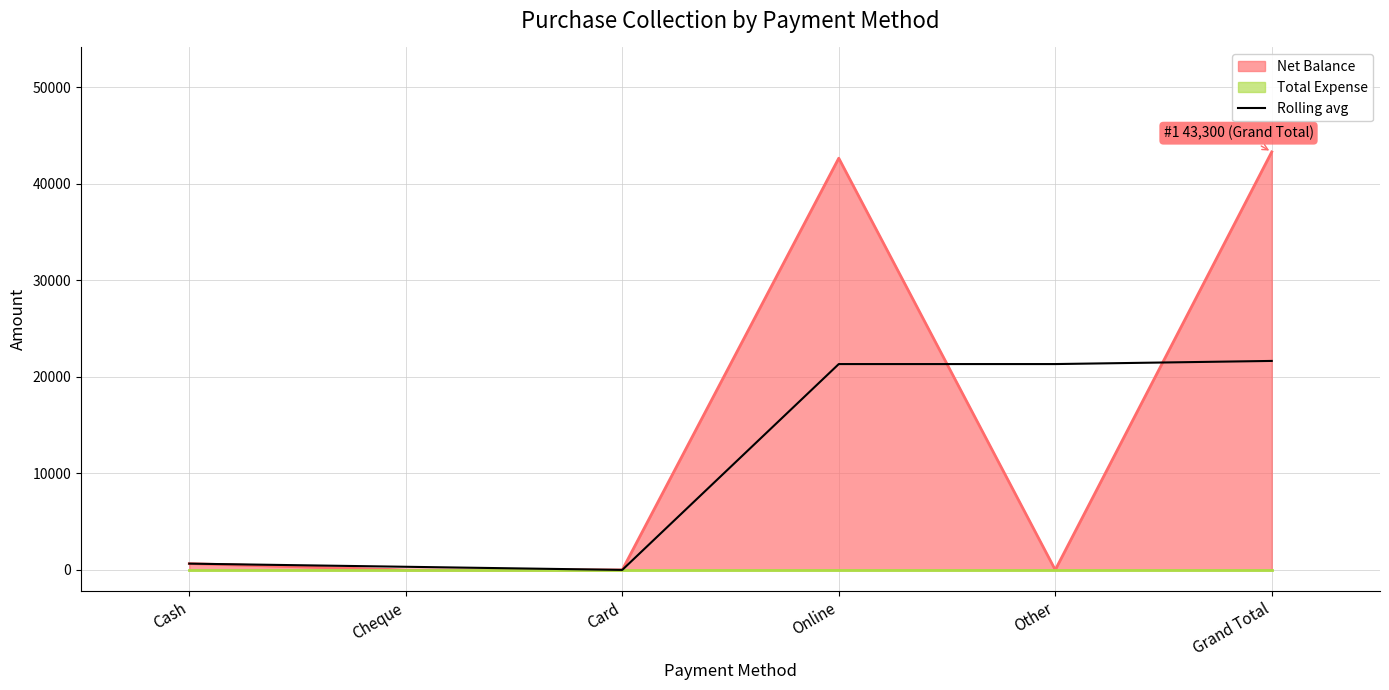

What is the label of the 5th point from the right?

Cheque